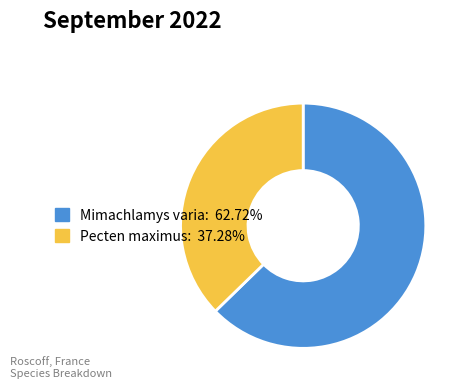

Approximately how many times larger is the value at Mimachlamys varia compared to Pecten maximus?

1.7